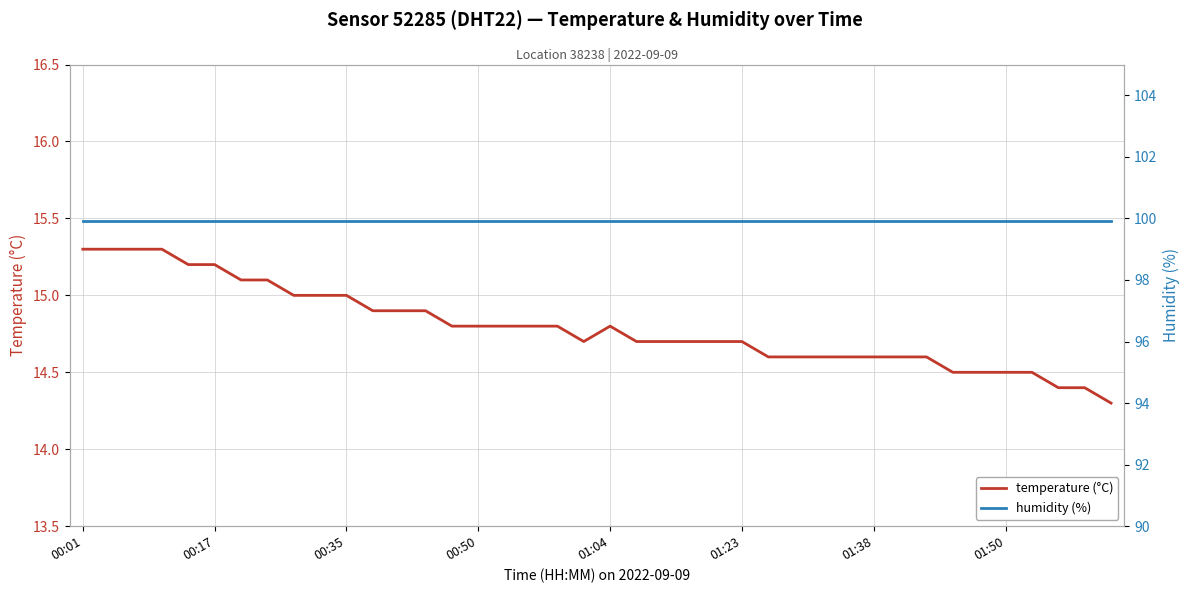

Reading left to right, list all the values displayed in this chart.

temperature (°C): 15.3	15.3	15.3	15.3	15.2	15.2	15.1	15.1	15.0	15.0	15.0	14.9	14.9	14.9	14.8	14.8	14.8	14.8	14.8	14.7	14.8	14.7	14.7	14.7	14.7	14.7	14.6	14.6	14.6	14.6	14.6	14.6	14.6	14.5	14.5	14.5	14.5	14.4	14.4	14.3
humidity (%): 99.9	99.9	99.9	99.9	99.9	99.9	99.9	99.9	99.9	99.9	99.9	99.9	99.9	99.9	99.9	99.9	99.9	99.9	99.9	99.9	99.9	99.9	99.9	99.9	99.9	99.9	99.9	99.9	99.9	99.9	99.9	99.9	99.9	99.9	99.9	99.9	99.9	99.9	99.9	99.9